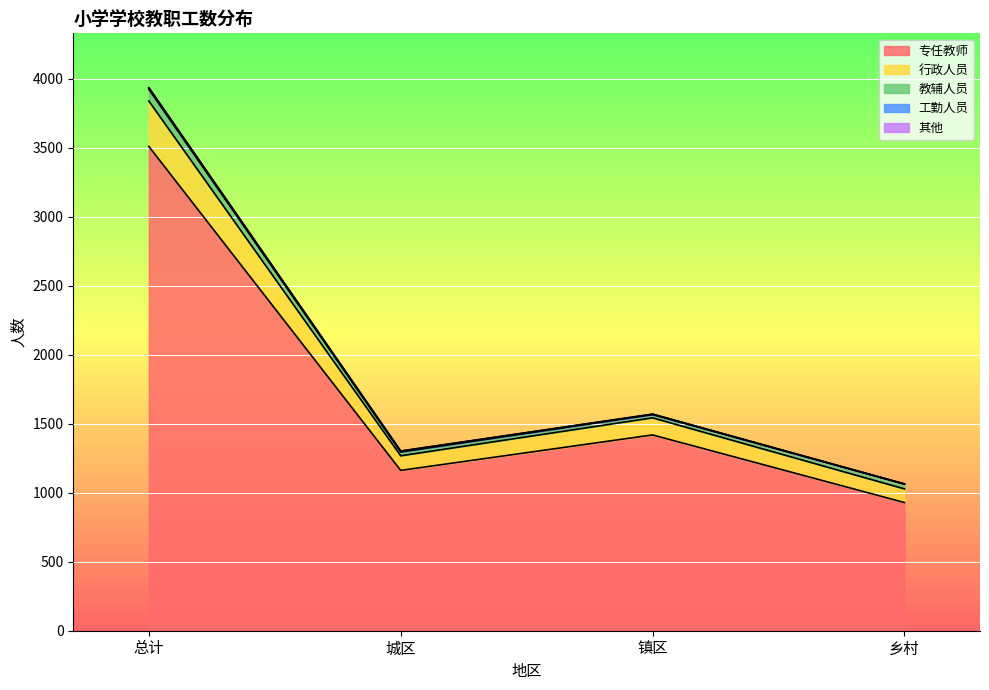

Read the 其他 value at 总计.

2